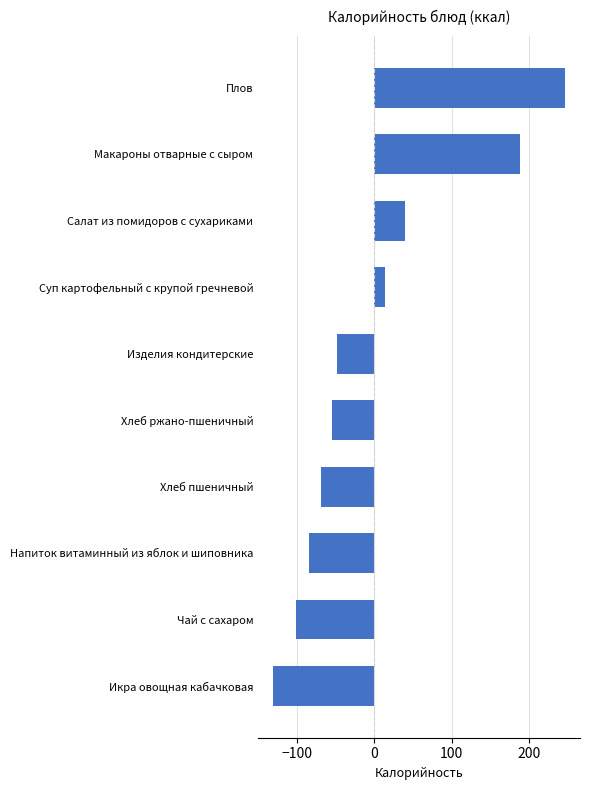

What is the maximum value shown in the chart?

246.6